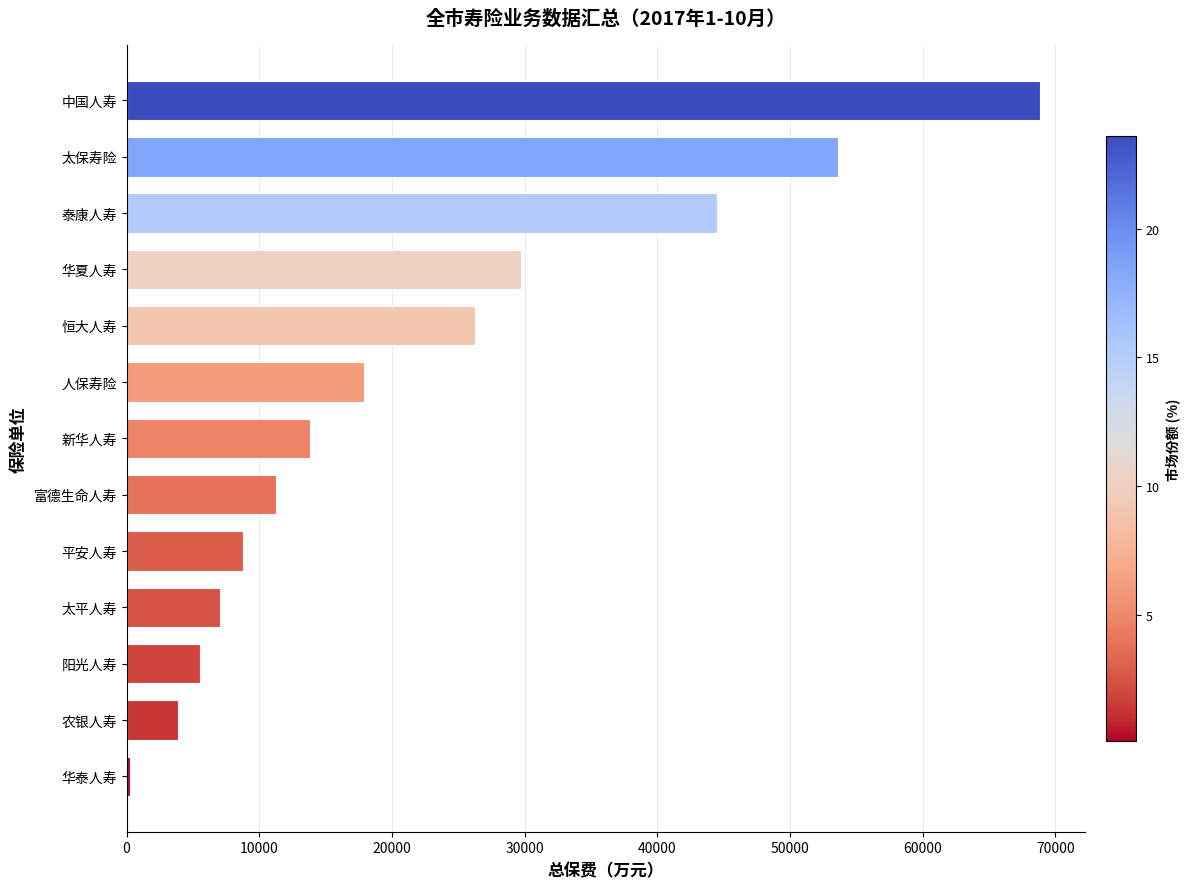

Rank the categories by value from lowest to highest.

华泰人寿, 农银人寿, 阳光人寿, 太平人寿, 平安人寿, 富德生命人寿, 新华人寿, 人保寿险, 恒大人寿, 华夏人寿, 泰康人寿, 太保寿险, 中国人寿